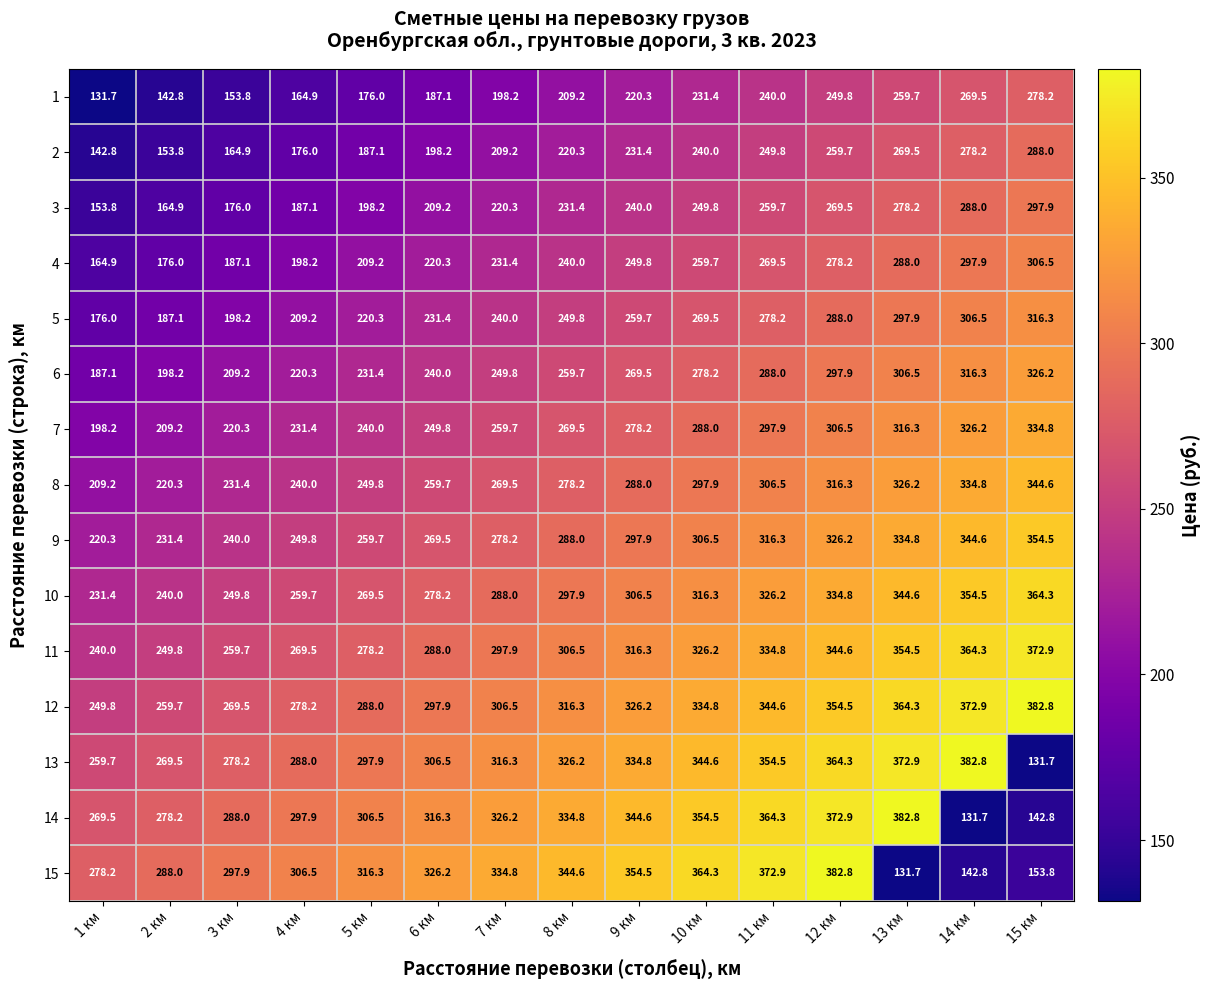

True or false: 5 has a value of 404.5 at 13 км.

False